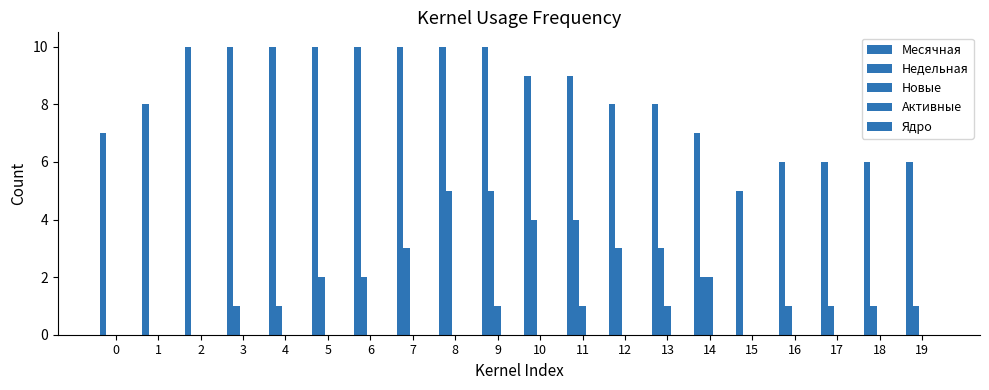

What is the spread (max minus min) of values at 10?

9